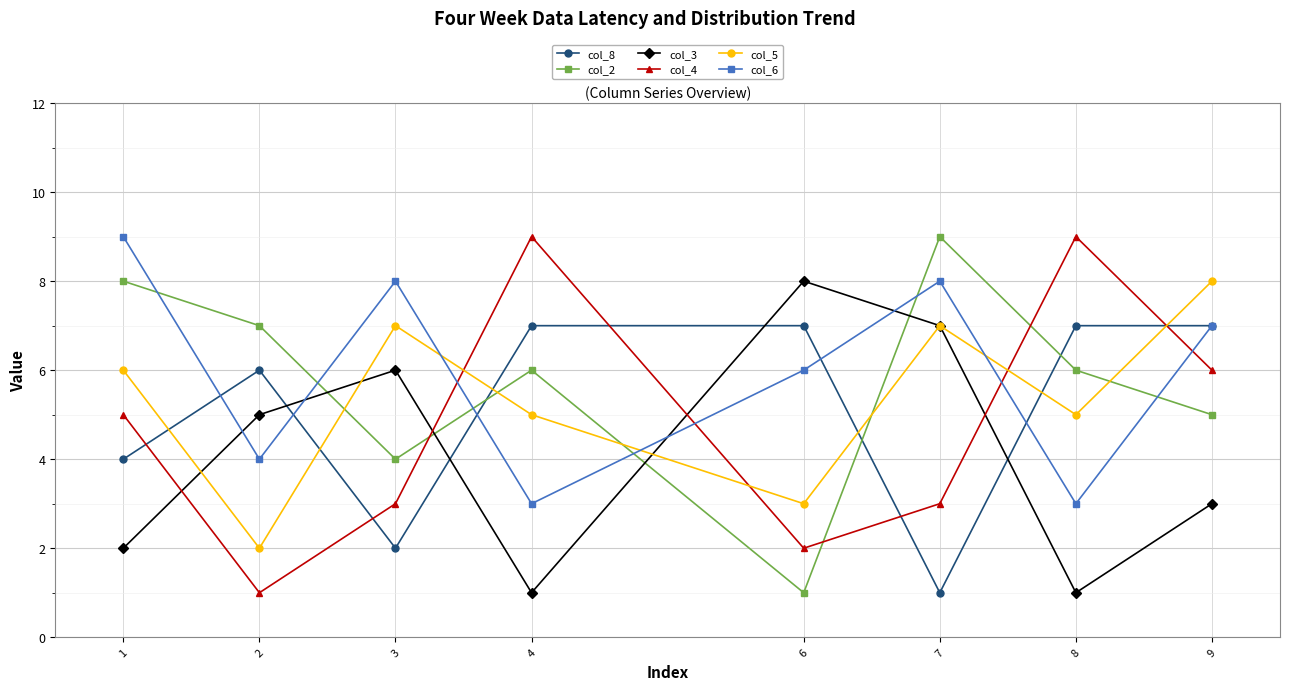

What is the smallest value displayed?

1